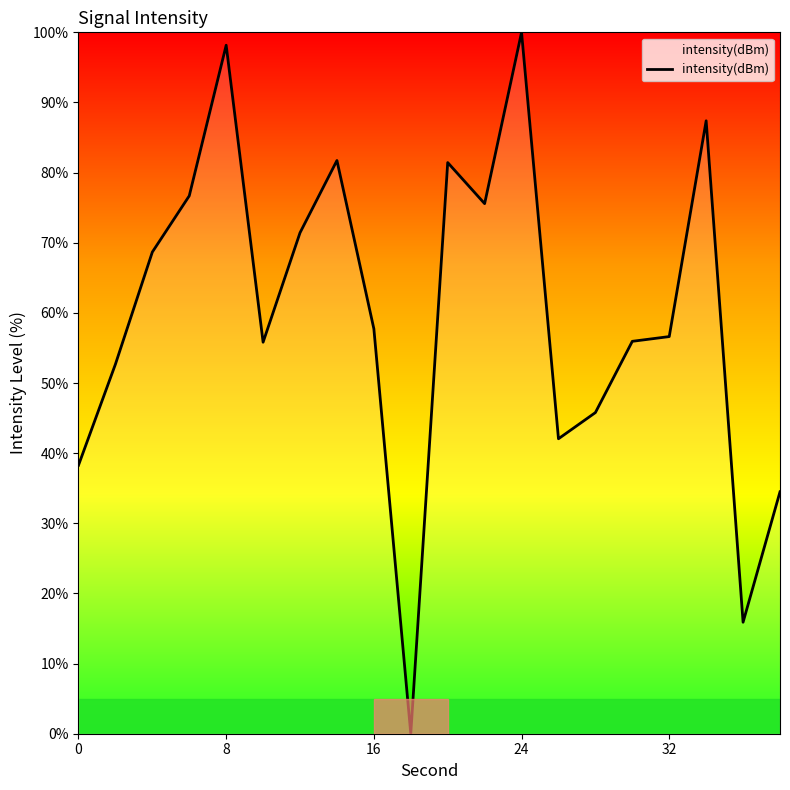

What is the greatest value displayed?

100.0